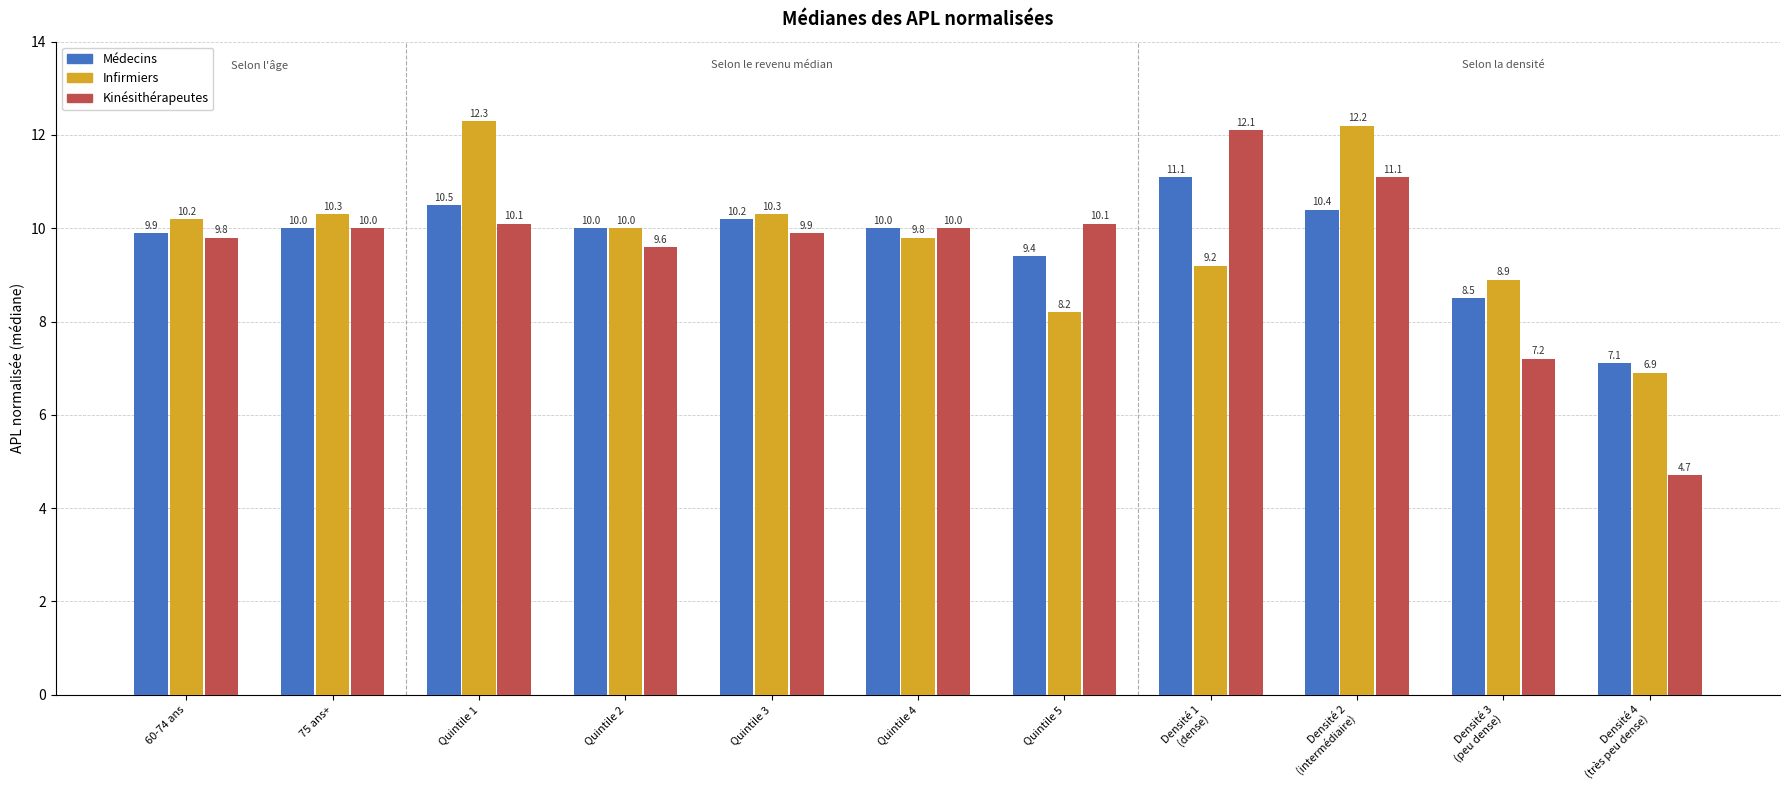

At which label is Infirmiers closest to 9?

Densité 3
(peu dense)